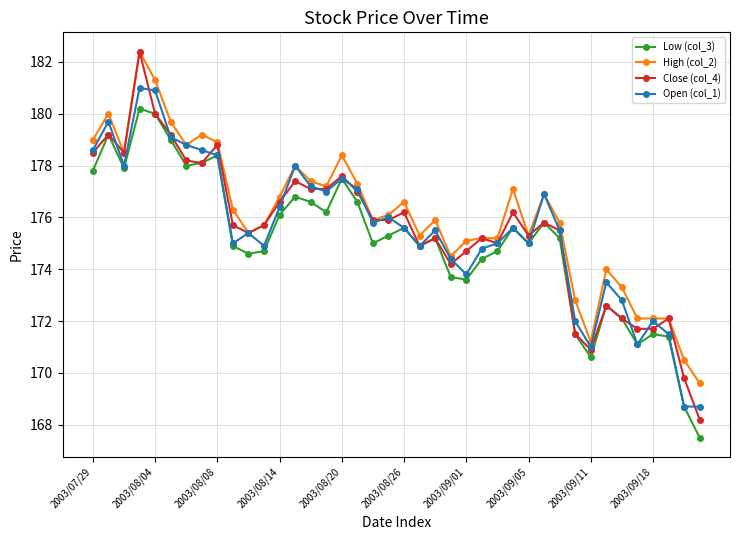

At how many categories does at least one series exceed 176?

20